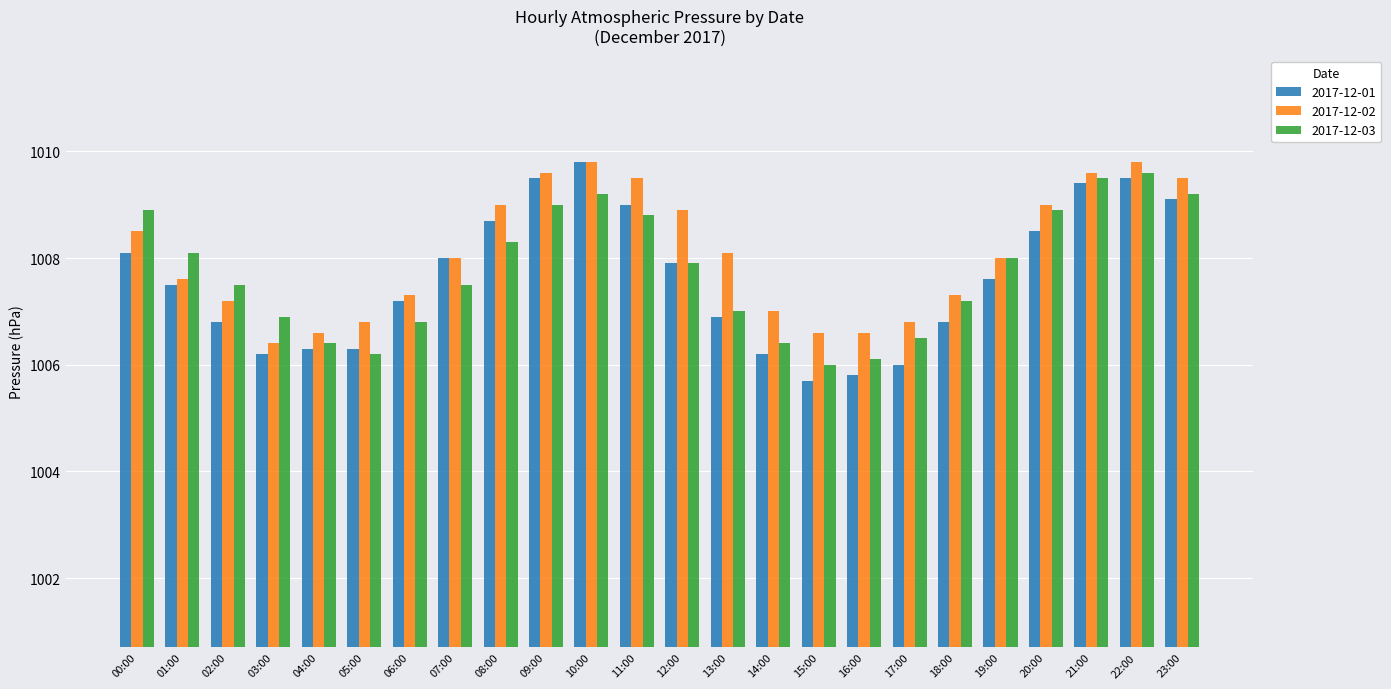

Rank the series by their average value, from lowest to highest.

2017-12-01, 2017-12-03, 2017-12-02